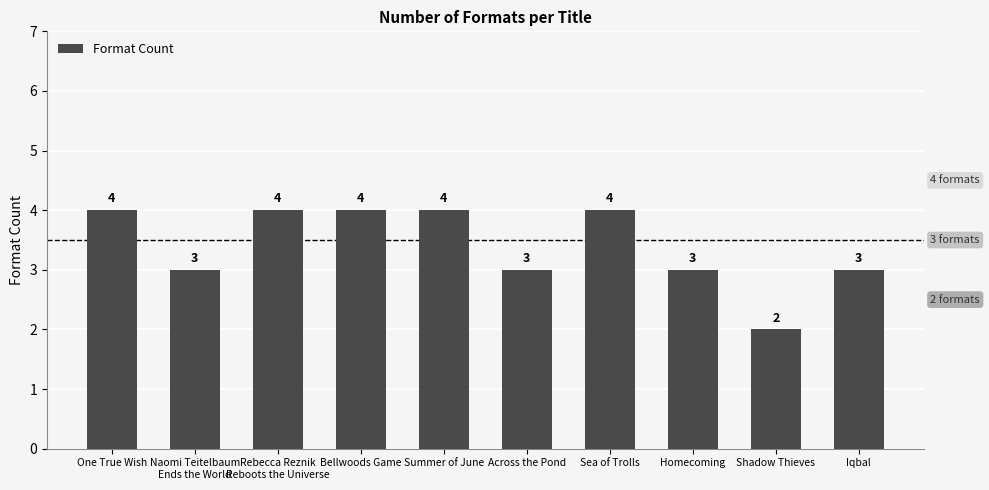

What is the ratio of the value at Bellwoods Game to the value at Iqbal?

1.3